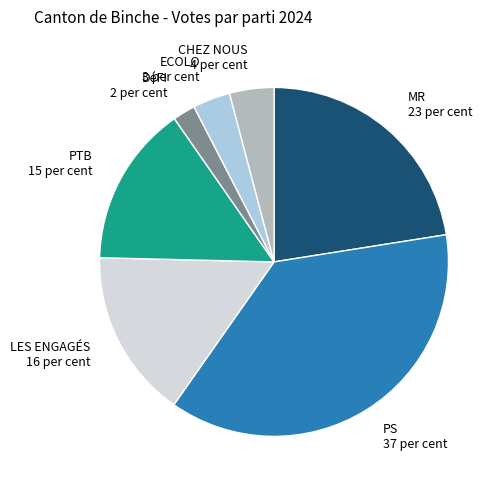

Do MR 23 per cent and DéFI 2 per cent together represent more than half of the pie?

No